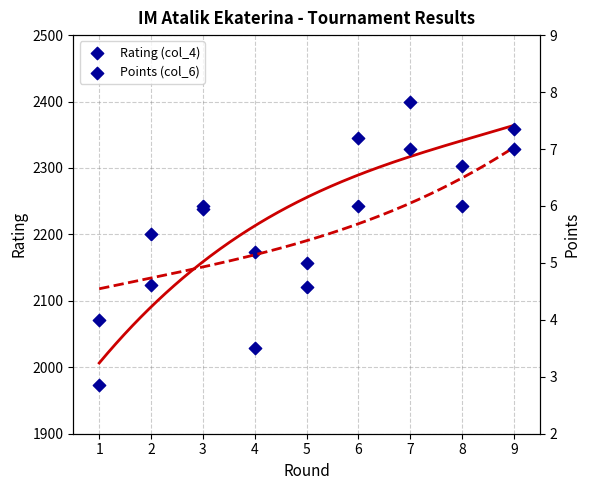

Which series reaches the minimum Y coordinate?

Points (col_6)